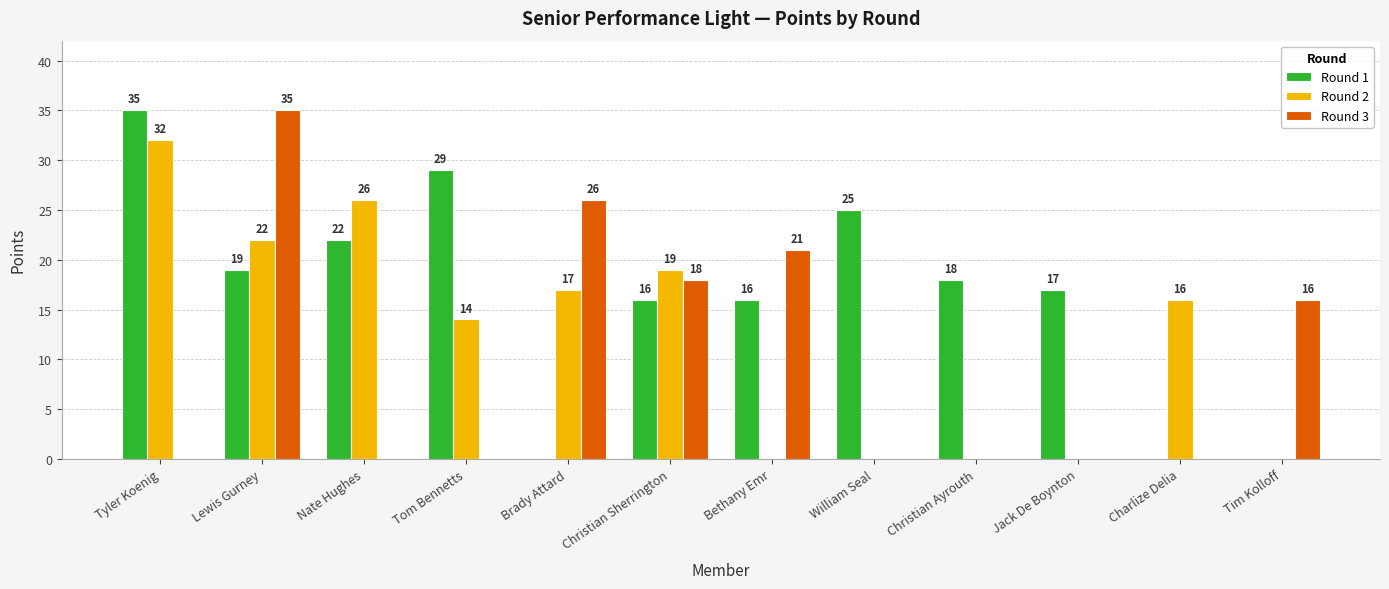

The value of Round 2 at Bethany Emr is -21. True or false?

False